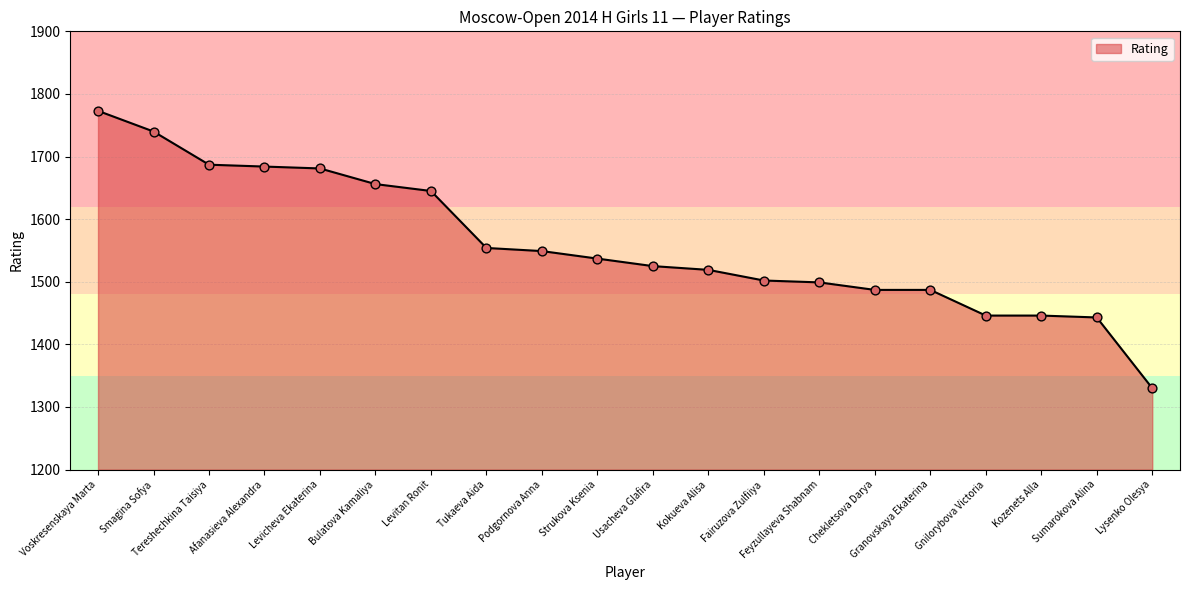

What is the change in value from Levicheva Ekaterina to Levitan Ronit?

-36